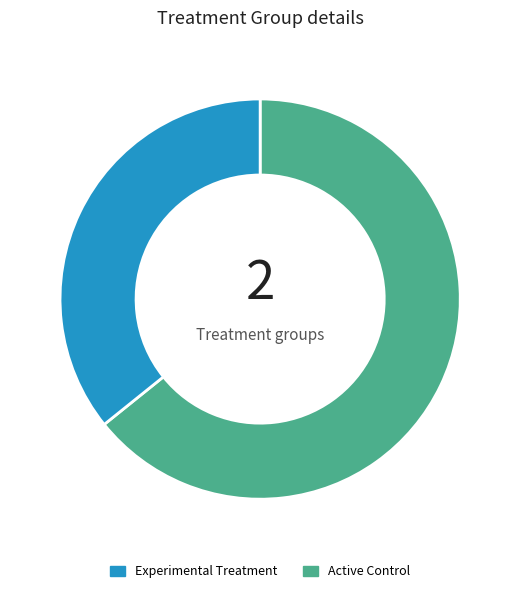

Is there a majority slice in this chart?

Yes